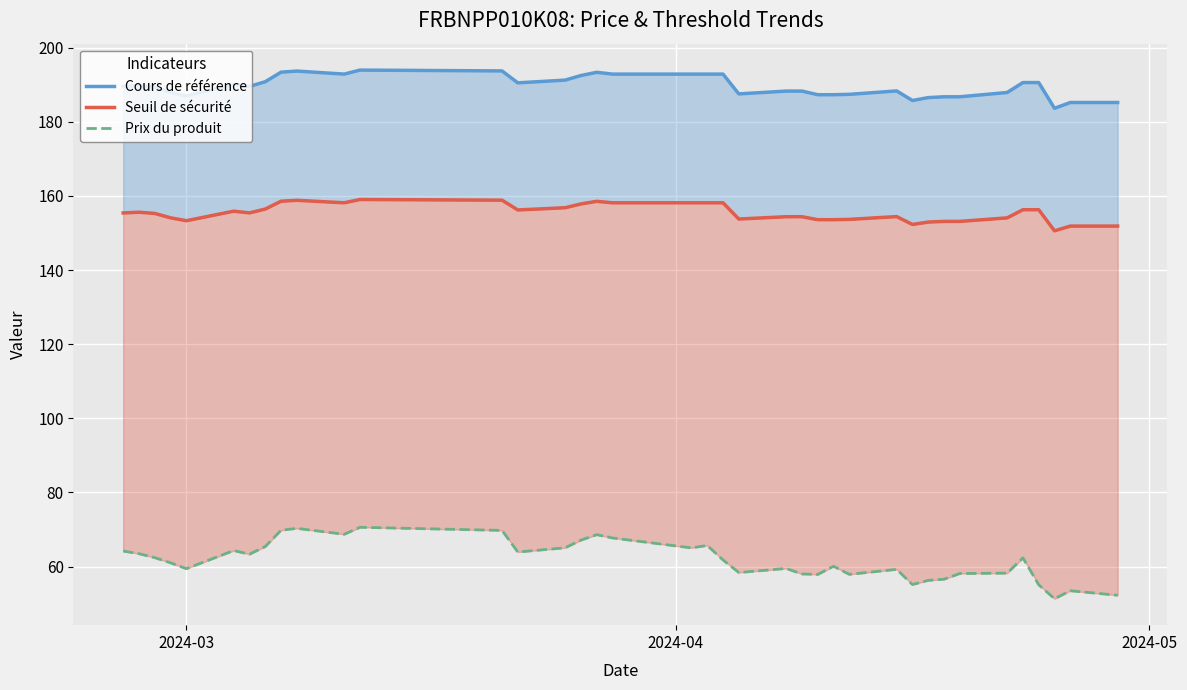

Which series has the largest range (max minus min)?

Prix du produit